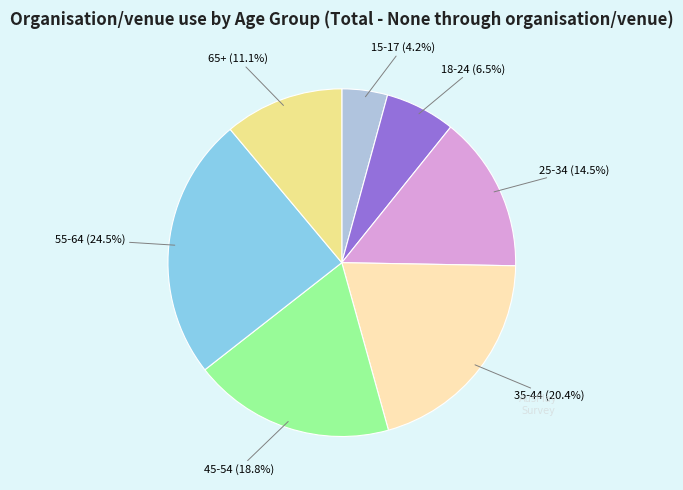

Does any single category account for the majority?

No